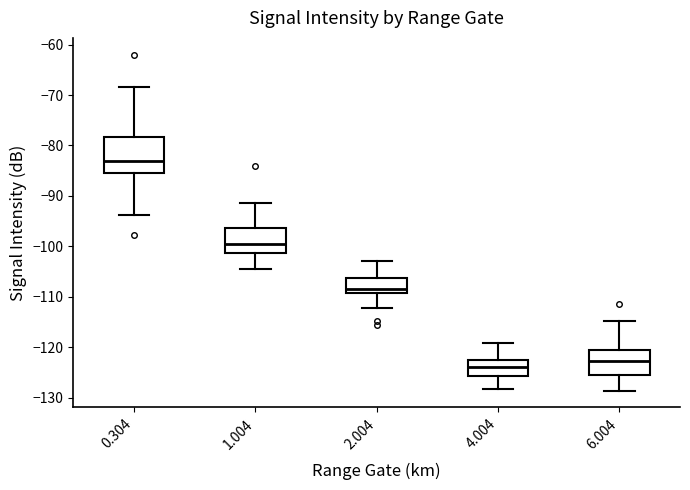

Which box is the tallest, from its lower edge to its upper edge?

0.304